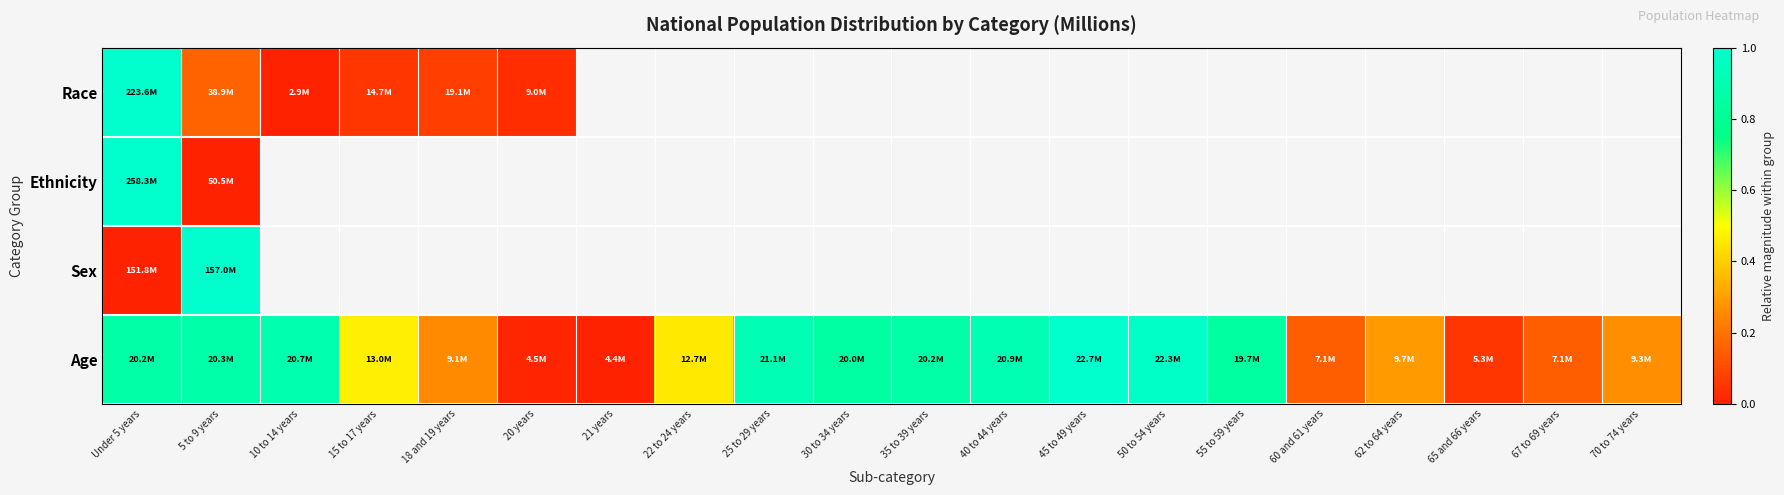

The value of Age at 55 to 59 years is 1.2. True or false?

False